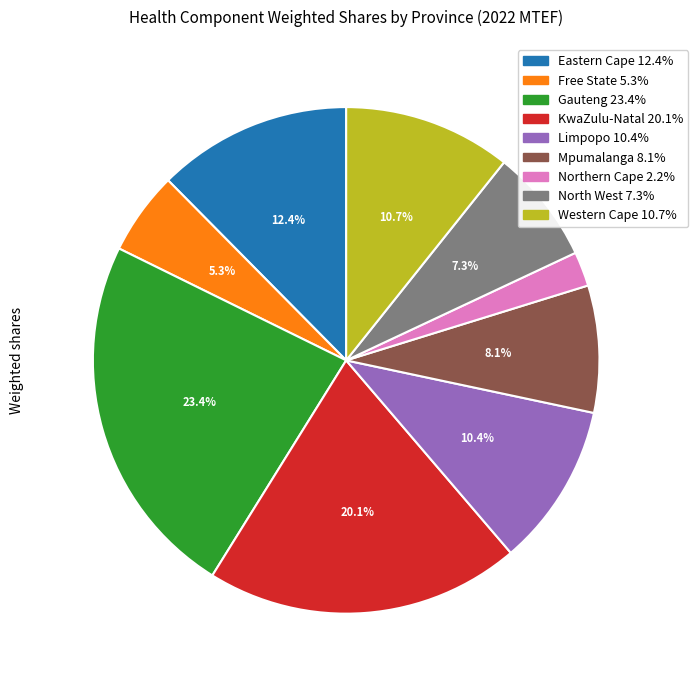

How many slices are in this pie chart?

9